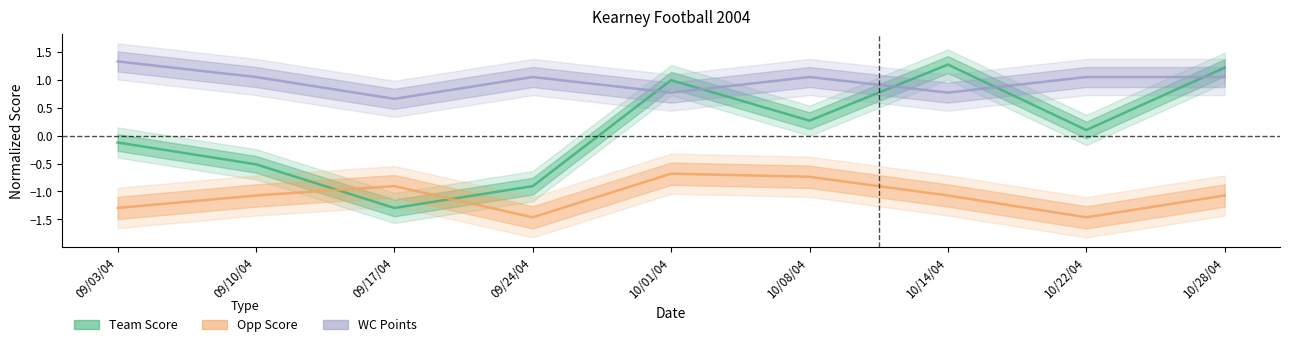

List the series in order of their peak value, lowest first.

Opp Score, Team Score, WC Points